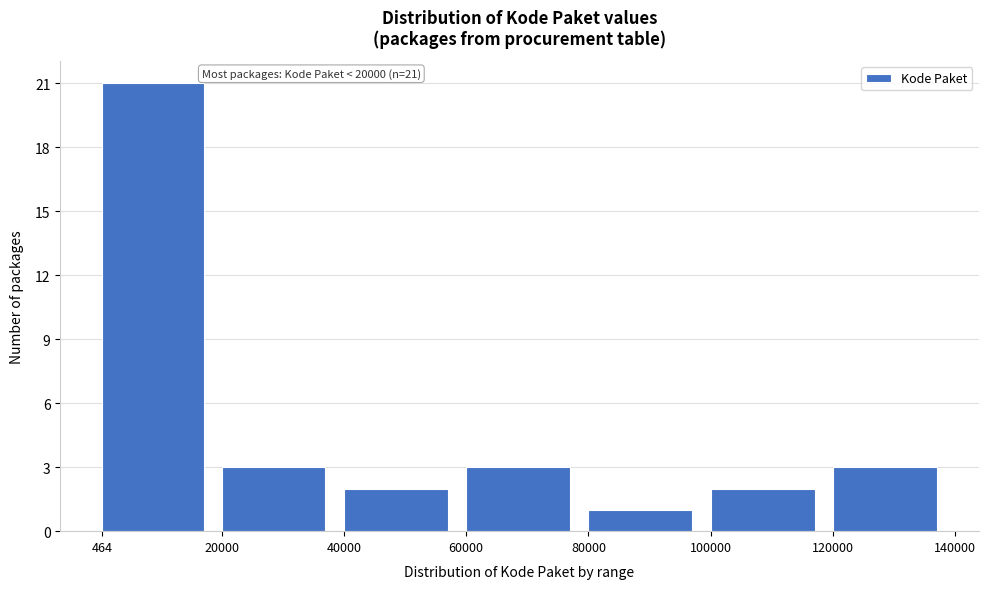

Over which range of the x-axis is the bar tallest?

464 to 20000